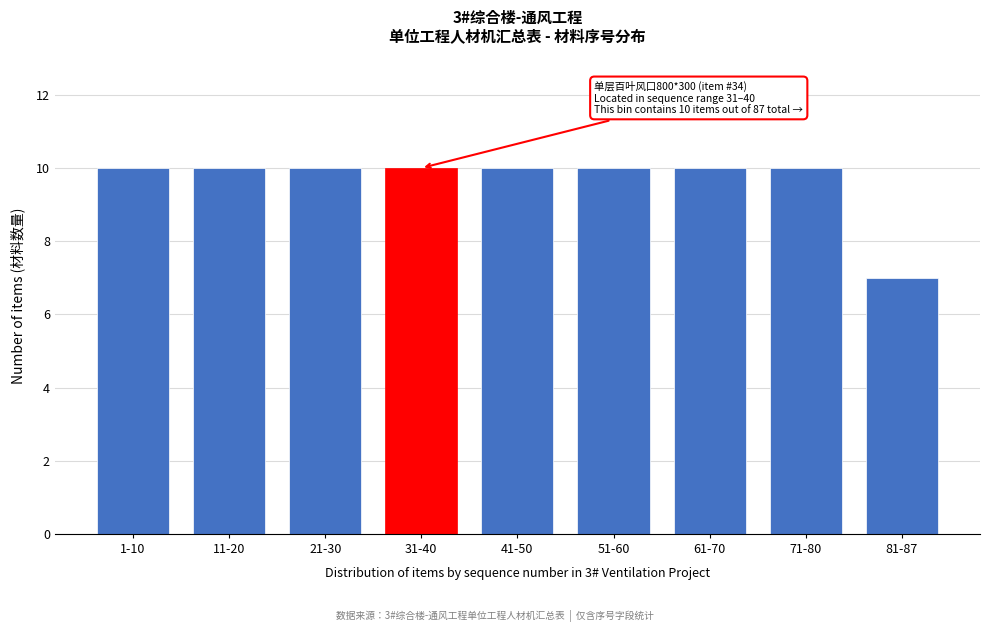

Reading left to right, transcribe all the data shown in this chart.

1-10=10	11-20=10	21-30=10	31-40=10	41-50=10	51-60=10	61-70=10	71-80=10	81-87=7